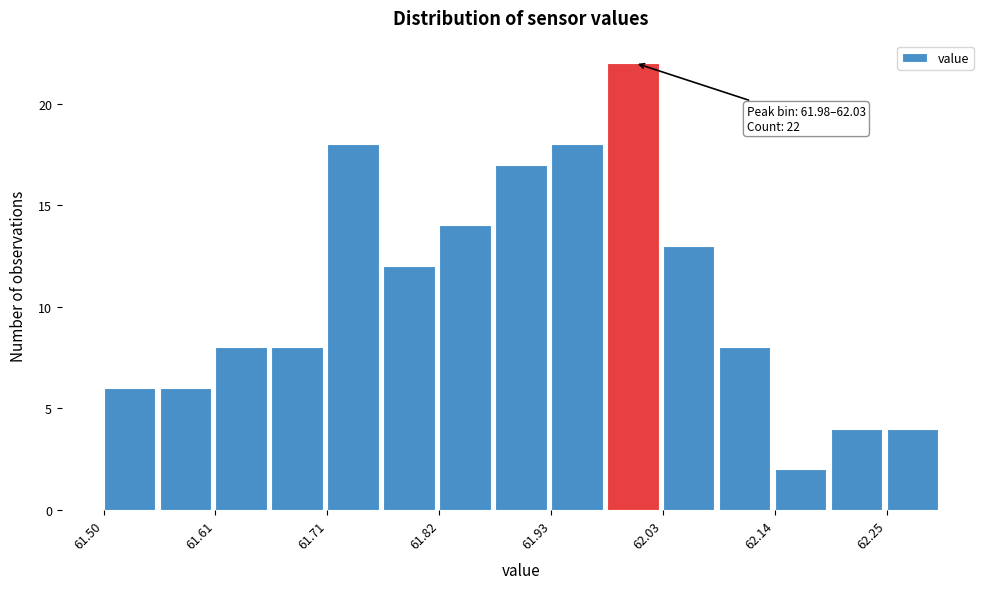

Read against the x-axis, roughly where is the centre of the tallest bar?

62.00